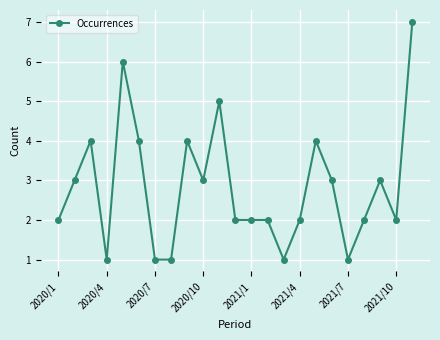

True or false: the data has more than 1 interior local peaks.

True